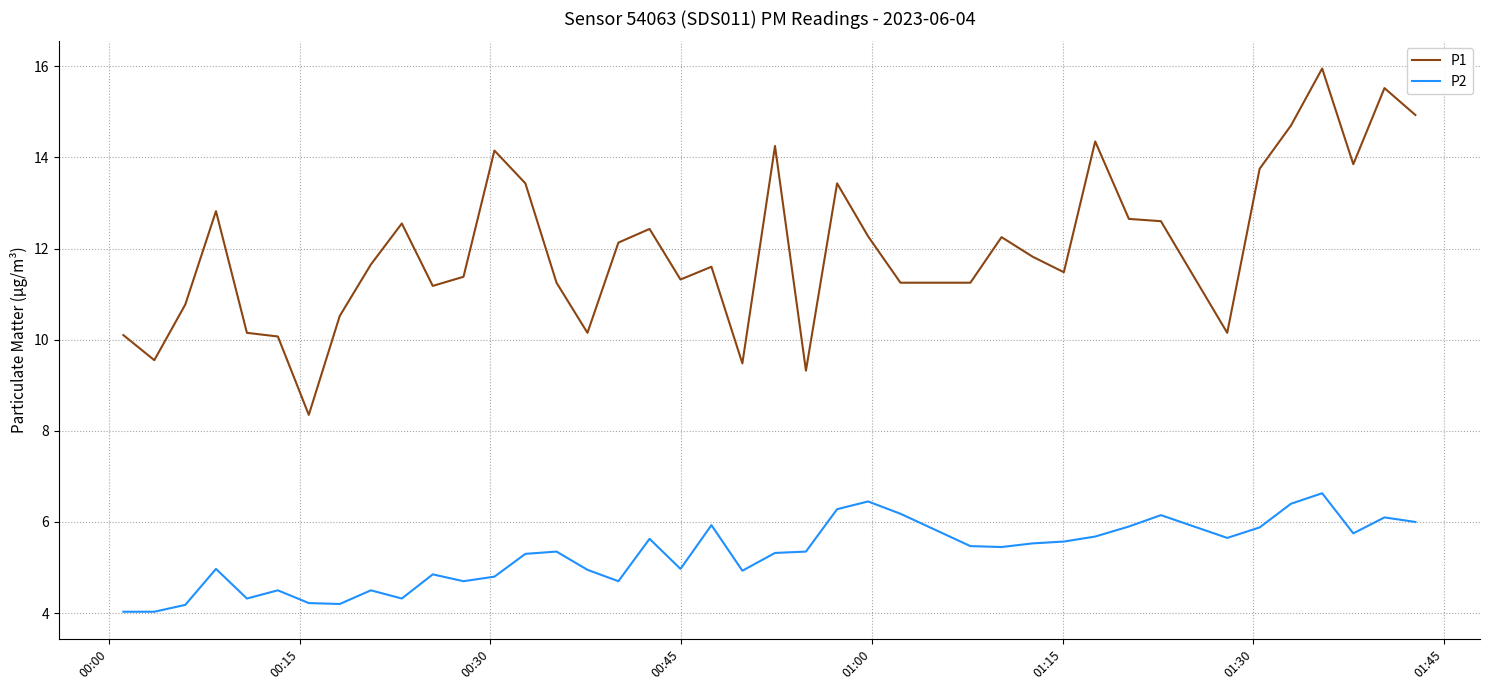

What are all the series names shown in the legend?

P1, P2